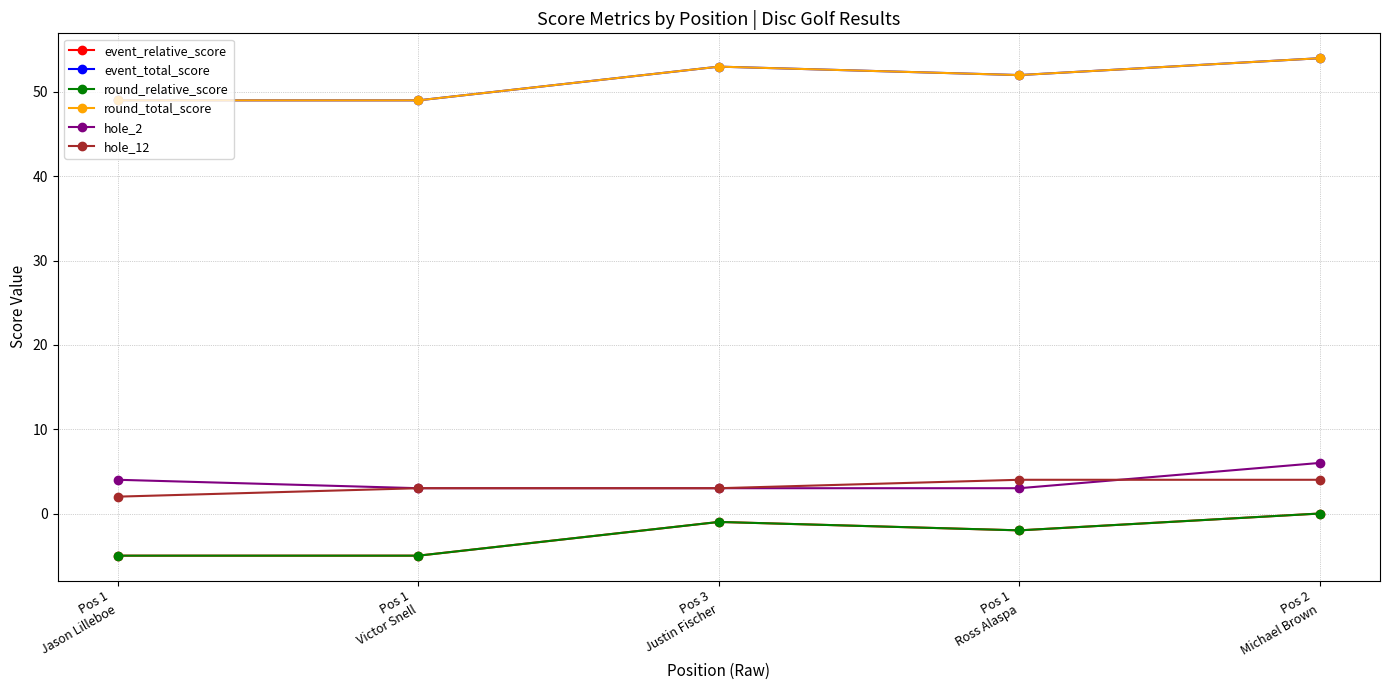

Which series has the largest range (max minus min)?

event_relative_score